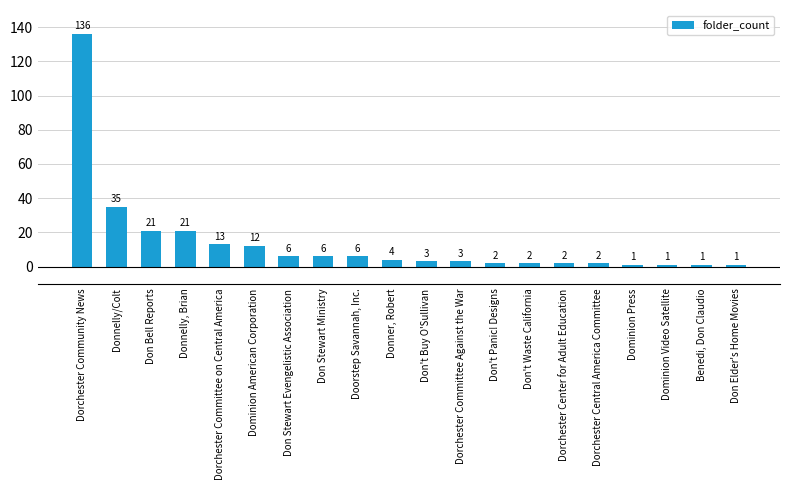

What is the difference between the values at Don't Buy O'Sullivan and Don Elder's Home Movies?

2